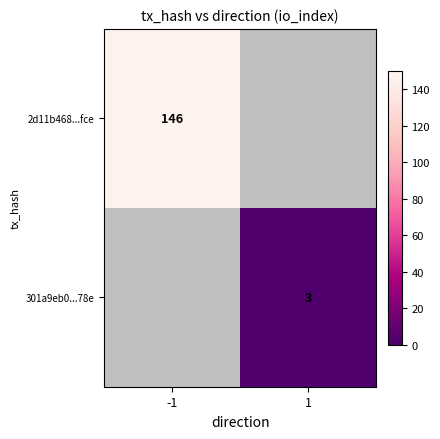

Is it true that 301a9eb0...78e equals 5 at 1?

False